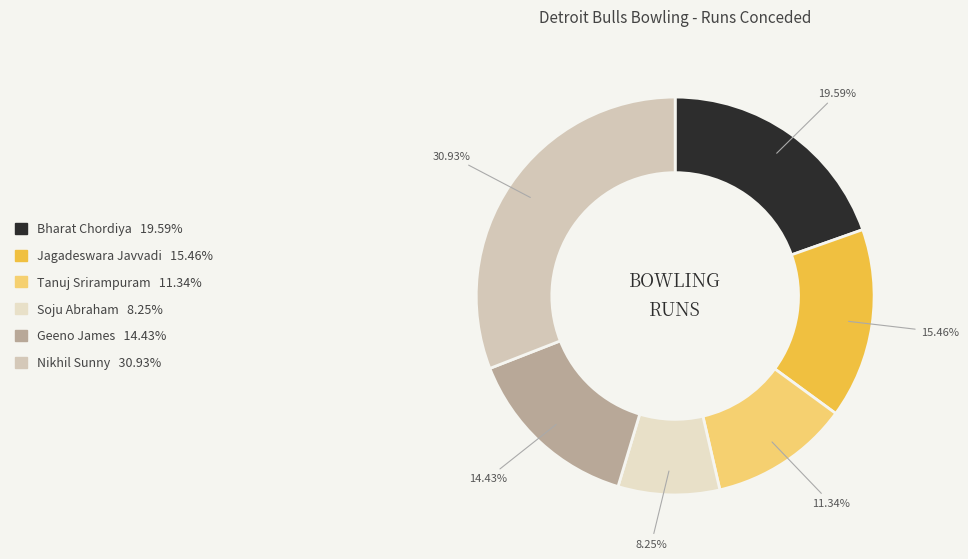

Between Tanuj Srirampuram and Geeno James, which is larger?

Geeno James